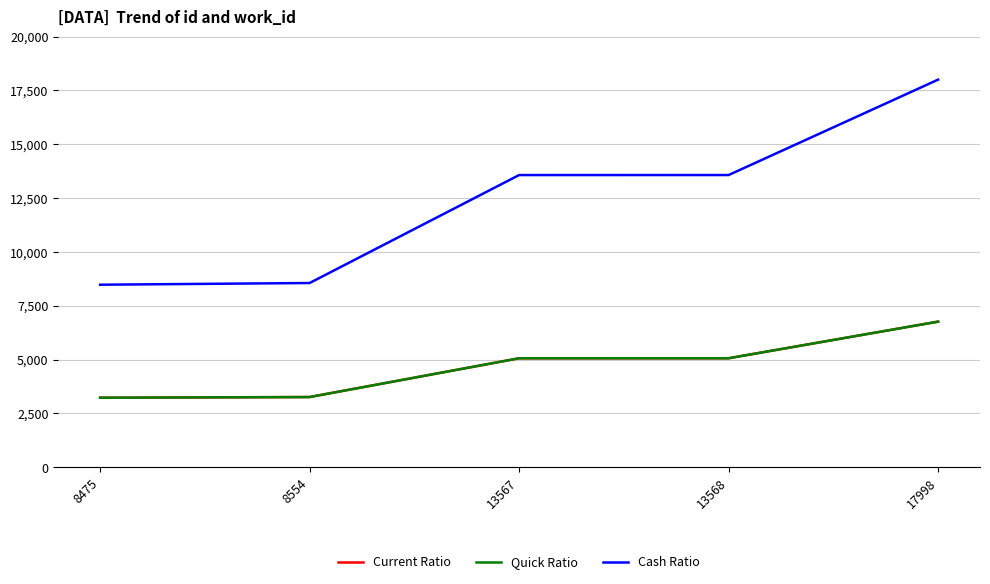

List the labels in order of Quick Ratio value, largest first.

17998, 13568, 13567, 8554, 8475